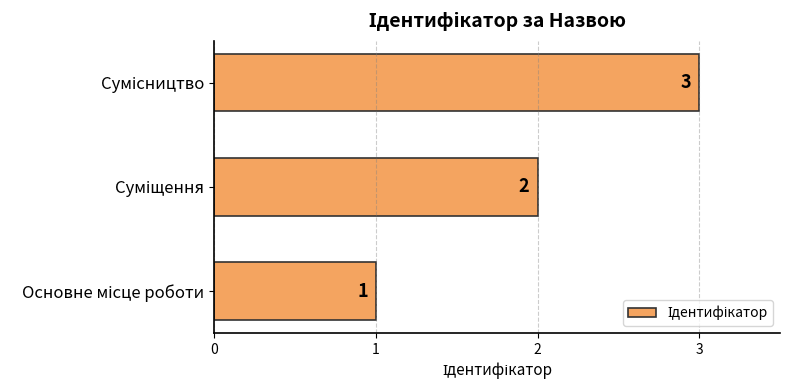

What is the maximum value shown in the chart?

3